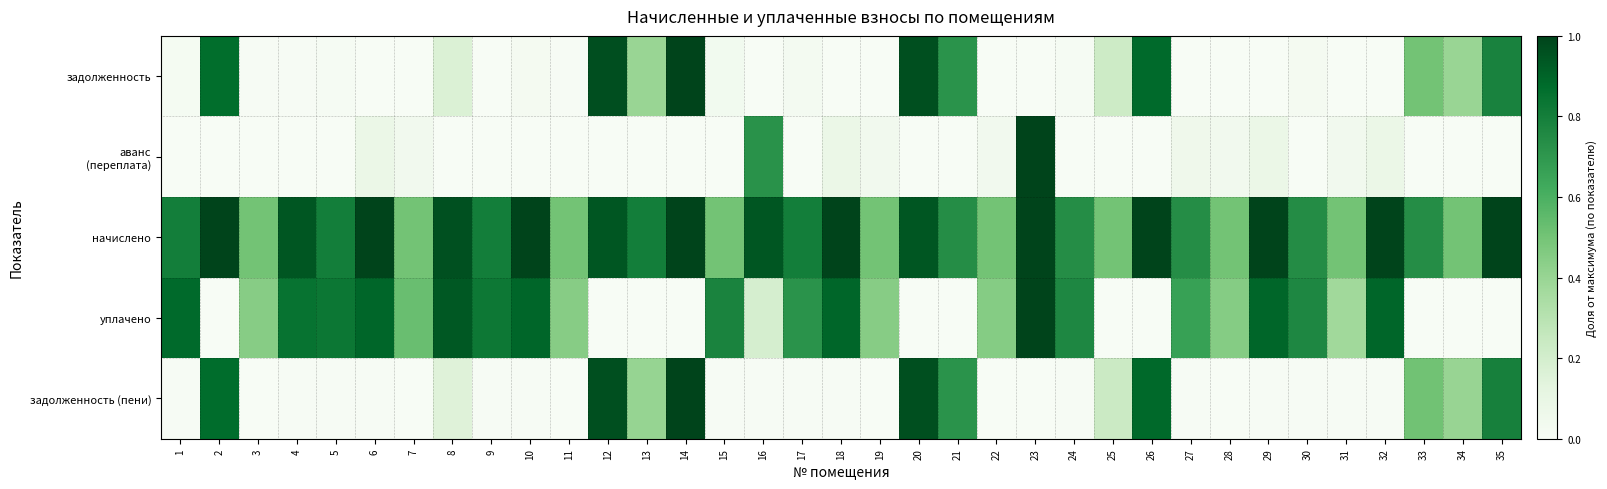

Which series changed the most between 8 and 27?

уплачено